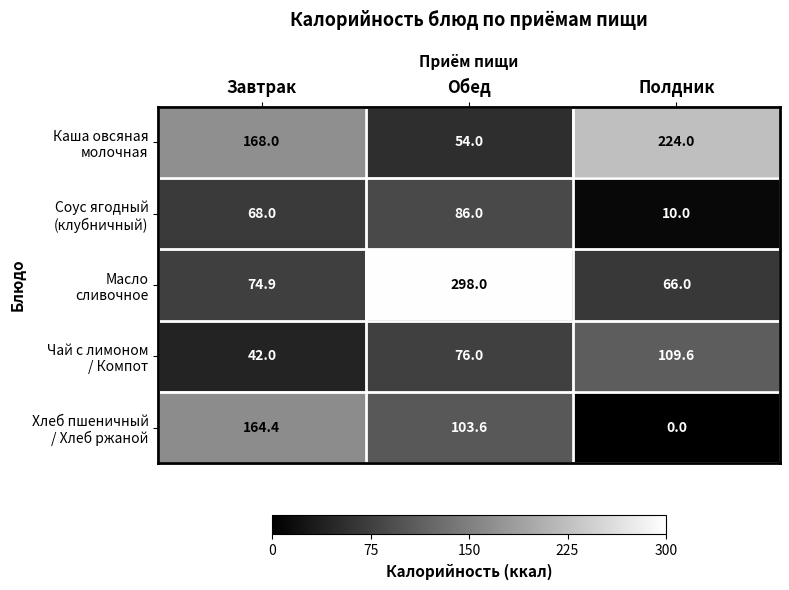

What is the difference between the highest and lowest values at Обед?

244.0